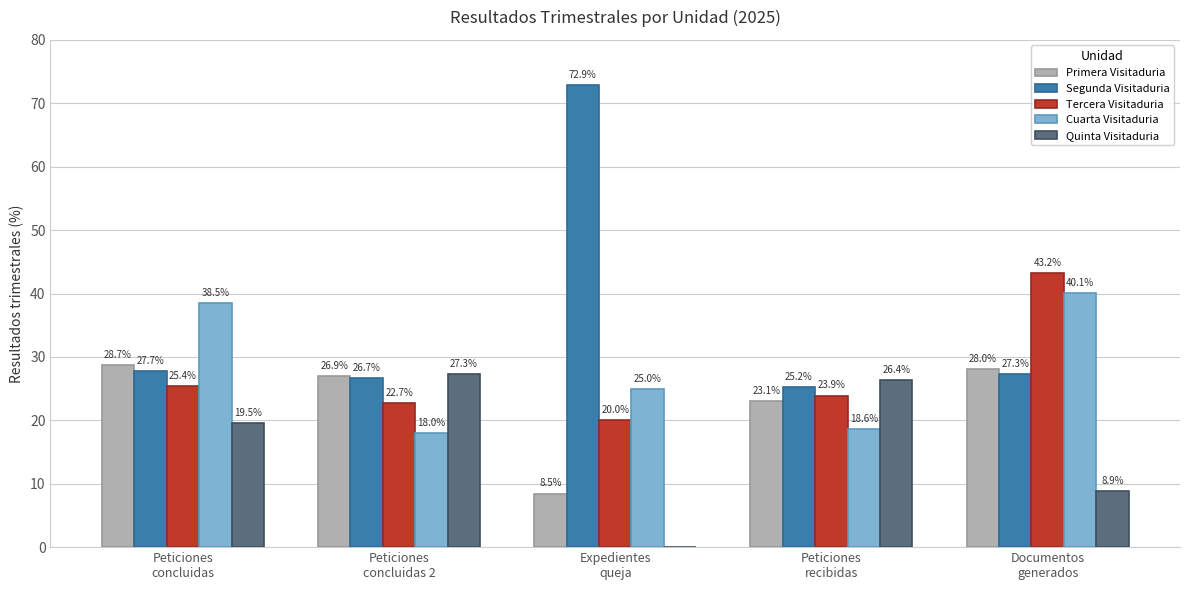

Which series has the largest total across all categories?

Segunda Visitaduria